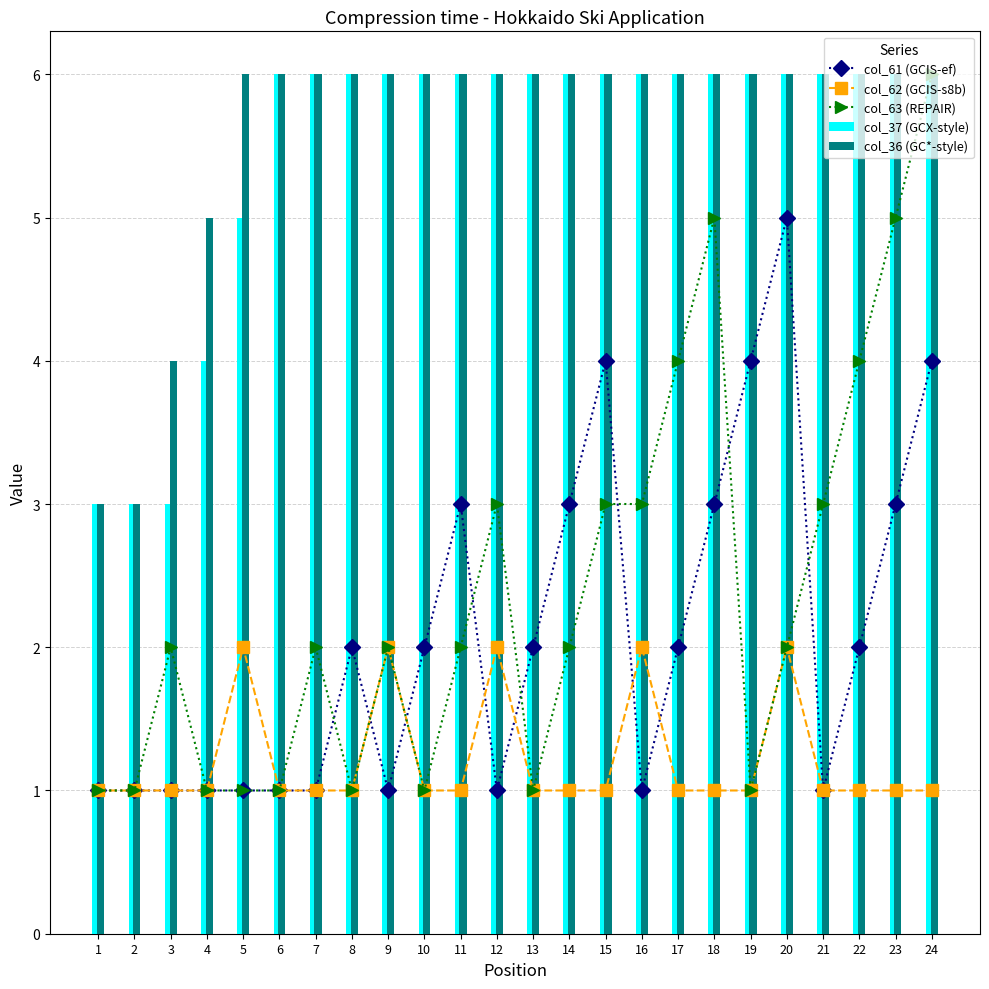

What is the difference between the col_37 (GCX-style) values at 1 and 21?

3